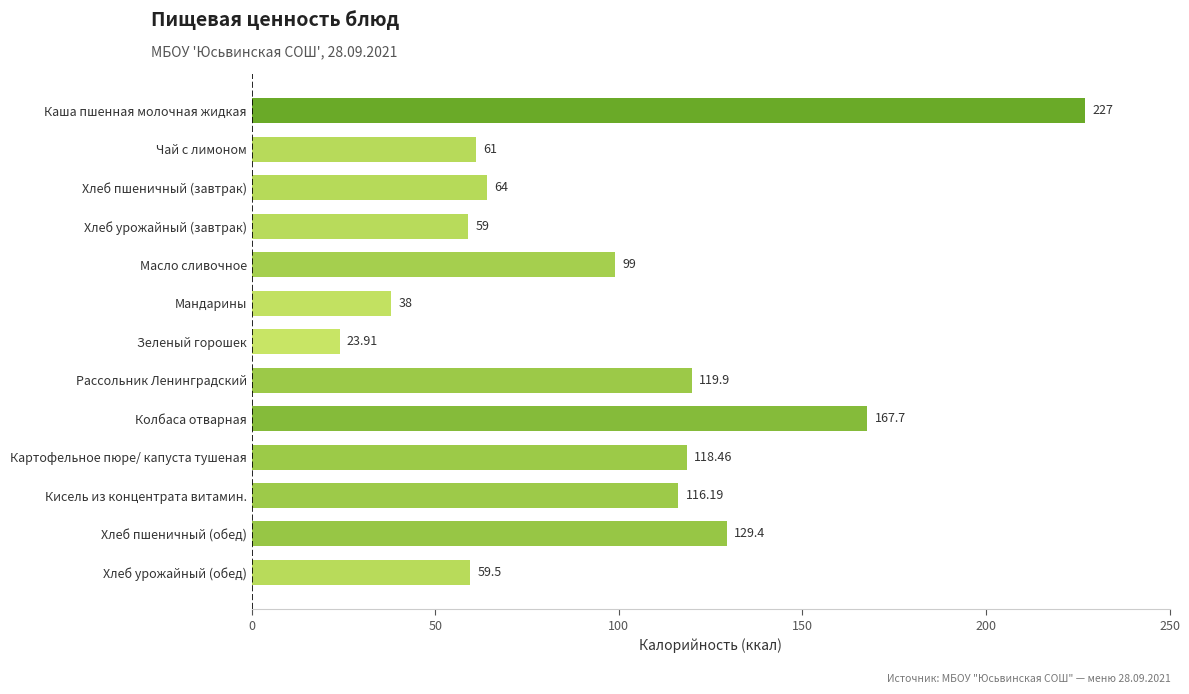

Rank the categories by value from lowest to highest.

Зеленый горошек, Мандарины, Хлеб урожайный (завтрак), Хлеб урожайный (обед), Чай с лимоном, Хлеб пшеничный (завтрак), Масло сливочное, Кисель из концентрата витамин., Картофельное пюре/ капуста тушеная, Рассольник Ленинградский, Хлеб пшеничный (обед), Колбаса отварная, Каша пшенная молочная жидкая